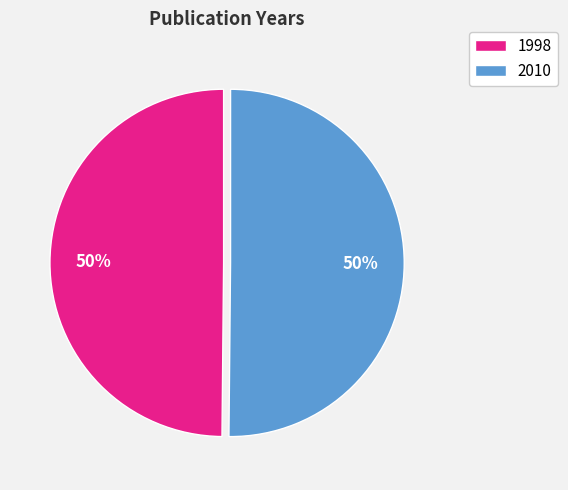

To the nearest percent, what portion does 1998 represent?

50%